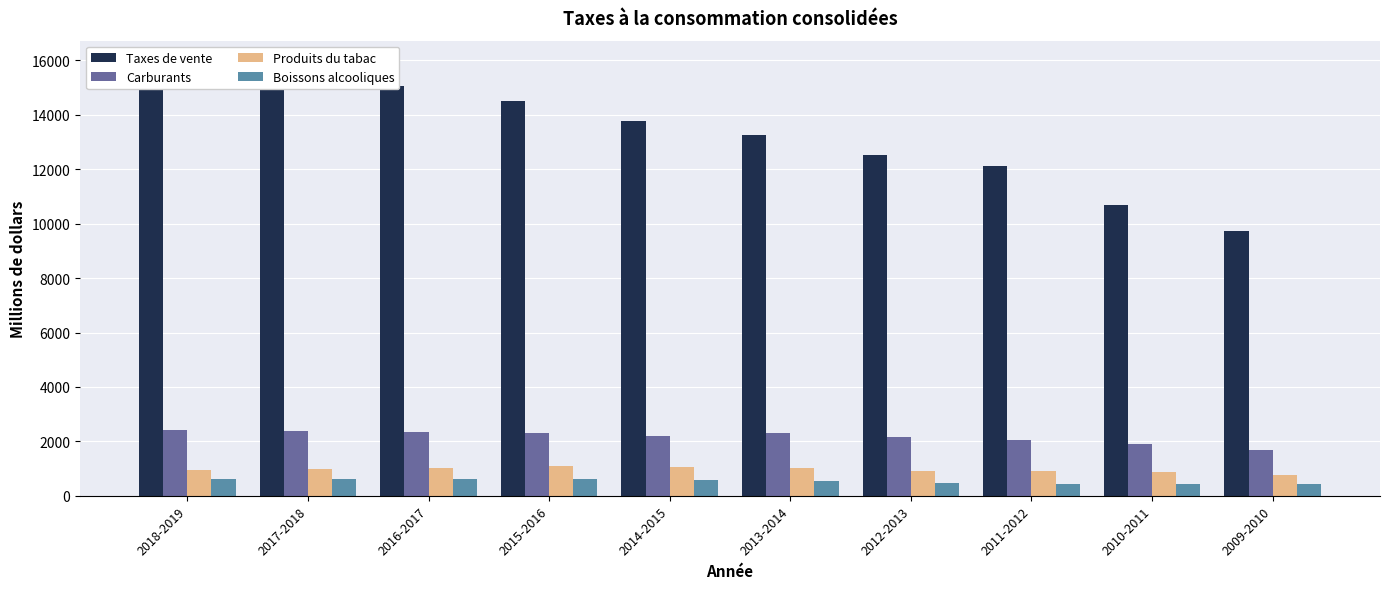

Between 2013-2014 and 2011-2012, which series saw the biggest shift?

Taxes de vente